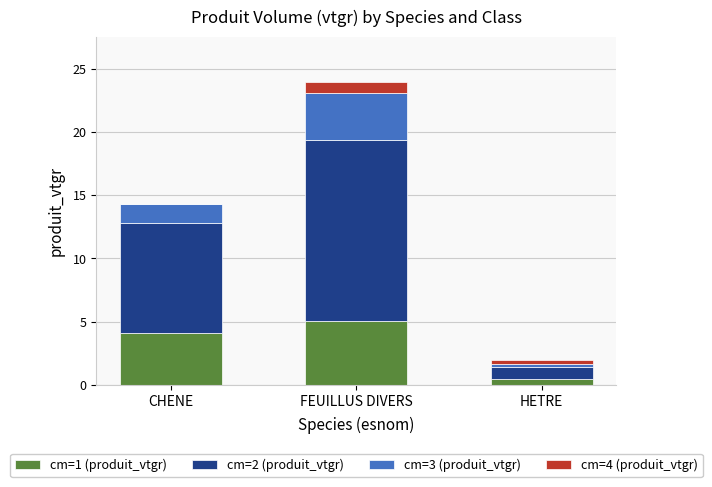

At which label does cm=1 (produit_vtgr) reach its peak?

FEUILLUS DIVERS